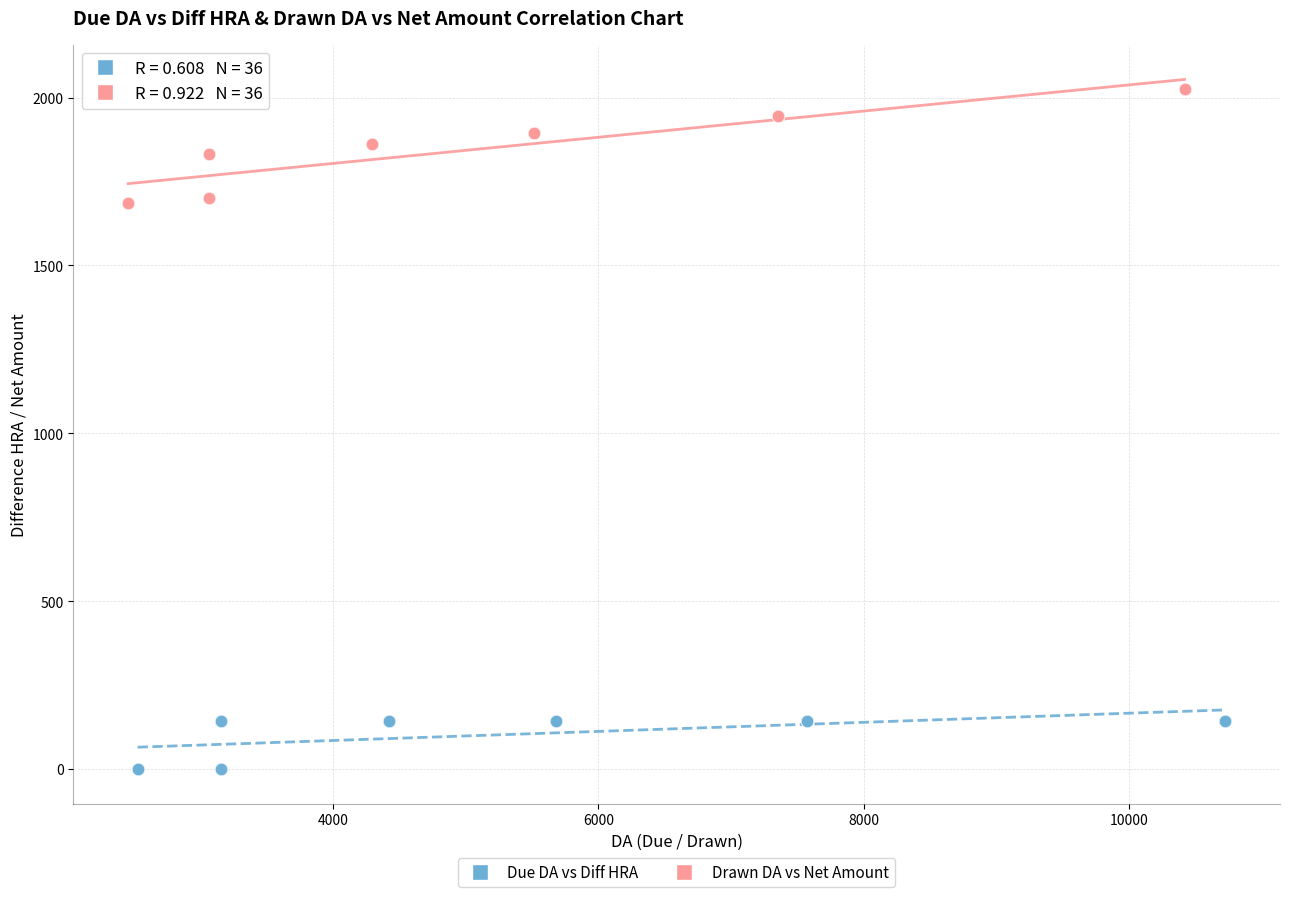

Which series contains the lowest Y value?

Due DA vs Diff HRA